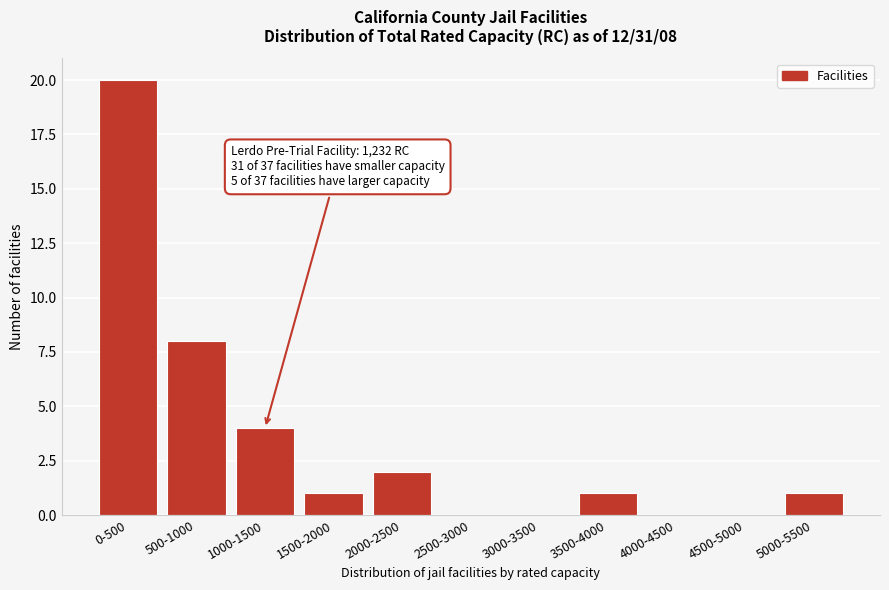

Reading left to right, transcribe all the data shown in this chart.

0-500=20	500-1000=8	1000-1500=4	1500-2000=1	2000-2500=2	2500-3000=0	3000-3500=0	3500-4000=1	4000-4500=0	4500-5000=0	5000-5500=1